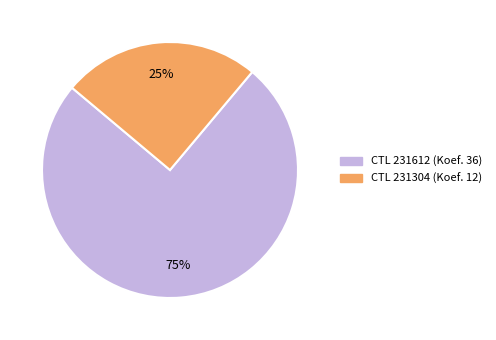

Does any single category account for the majority?

Yes